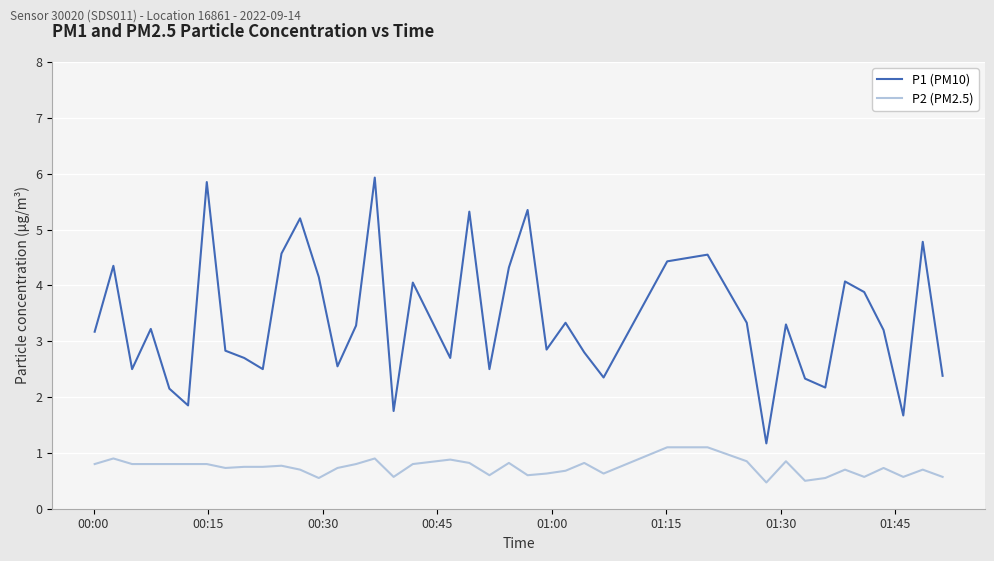

What is the highest value of the P2 (PM2.5) series?

1.1